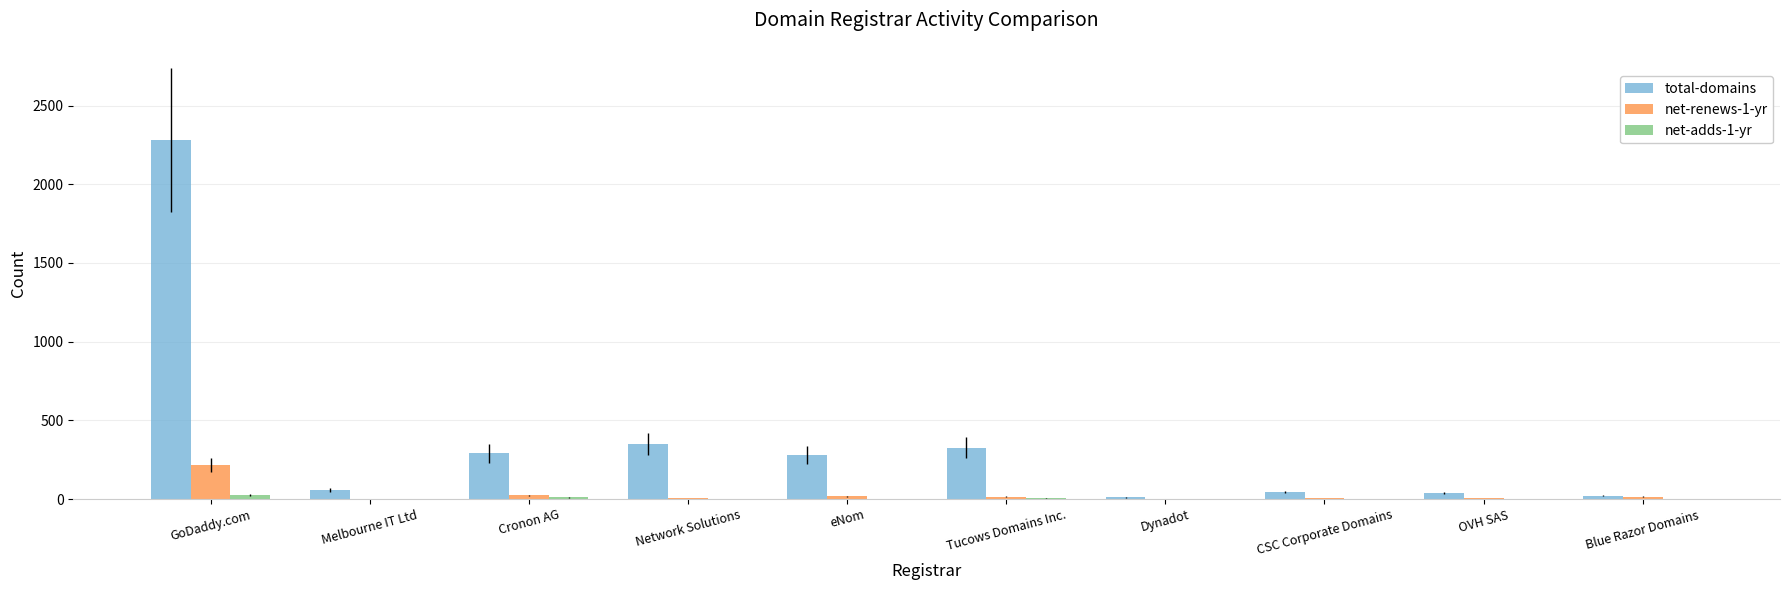

Where does the total-domains series first go above 279?

GoDaddy.com